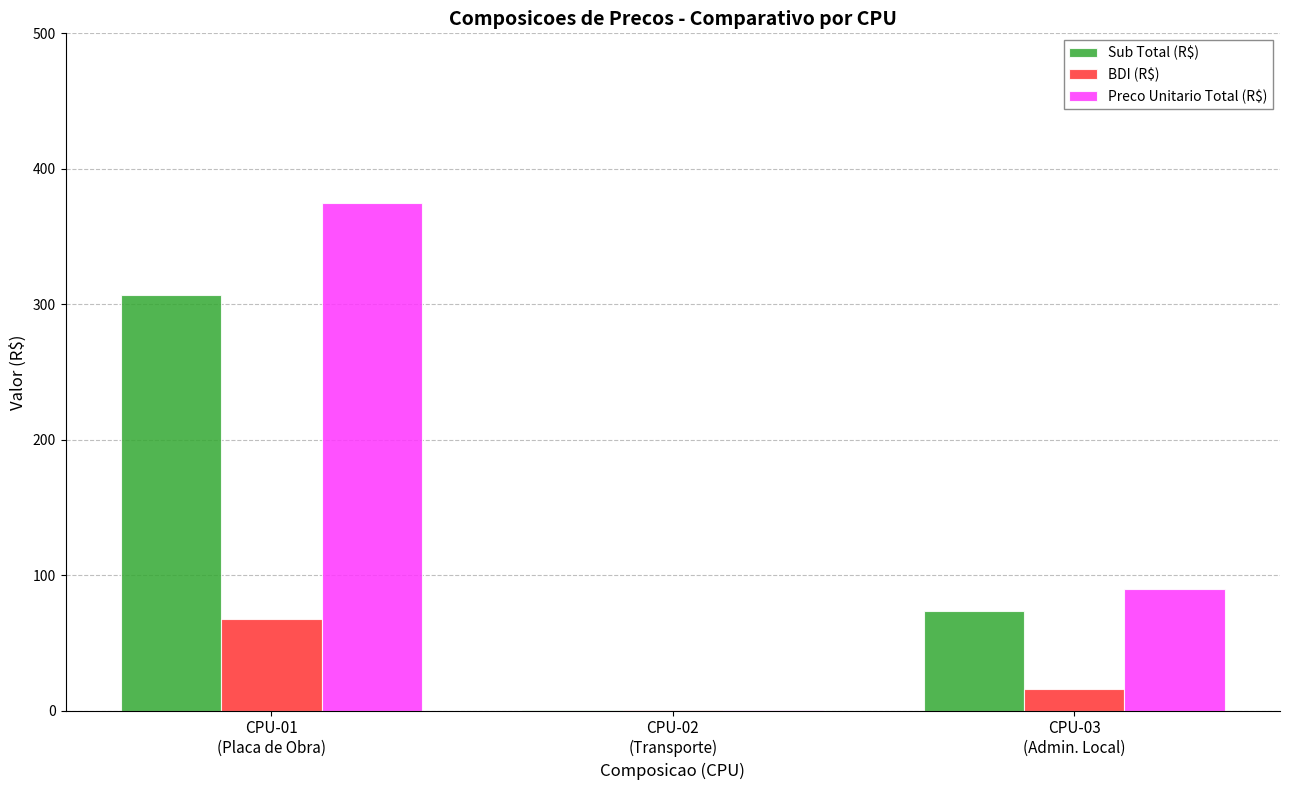

Is the value of Preco Unitario Total (R$) at CPU-03
(Admin. Local) greater than the value of BDI (R$) at CPU-03
(Admin. Local)?

Yes